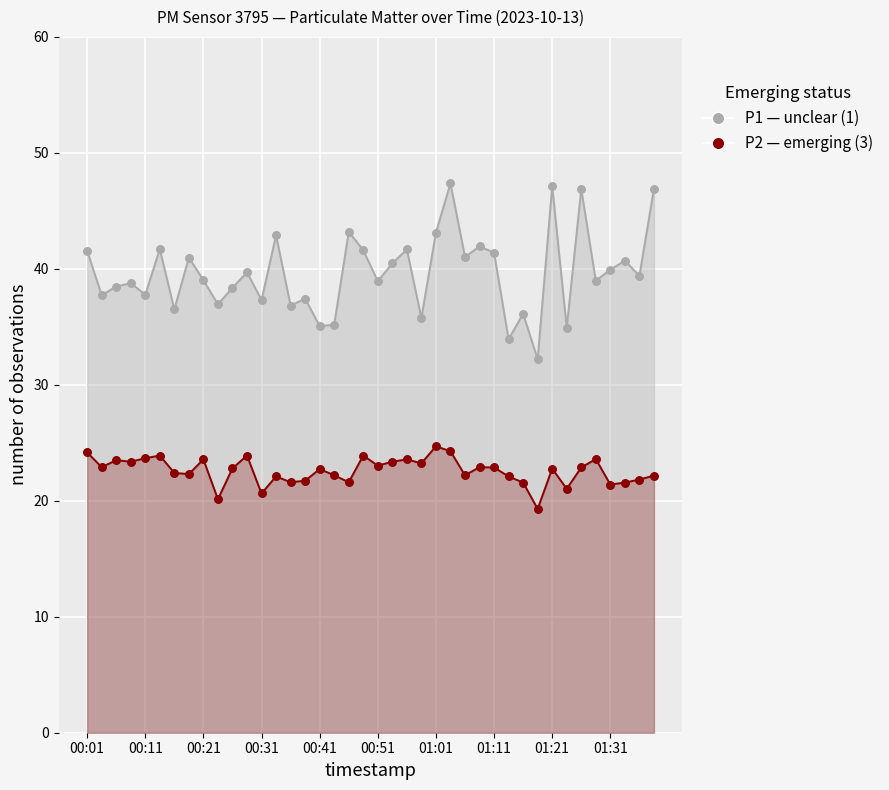

Which series has the largest total across all categories?

P1